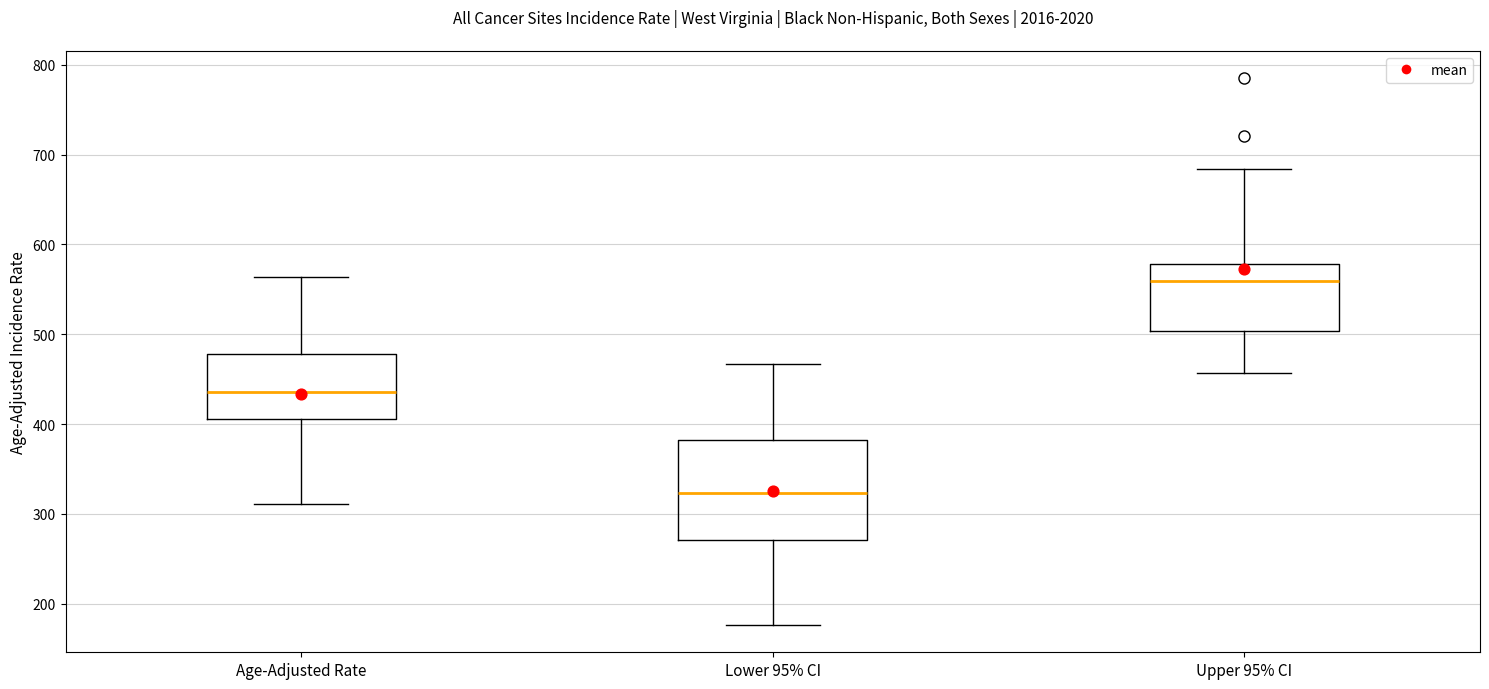

Reading left to right, transcribe this box plot: for each box, give where its median line is, the range the box spans, and where its two whiskers end, as read against the y-axis. The values are not printed on the chart, so give them approximately, as read against the axis.

Age-Adjusted Rate: median 440, box 410 to 480, whiskers 310 to 560
Lower 95% CI: median 320, box 270 to 380, whiskers 180 to 470
Upper 95% CI: median 560, box 500 to 580, whiskers 460 to 680